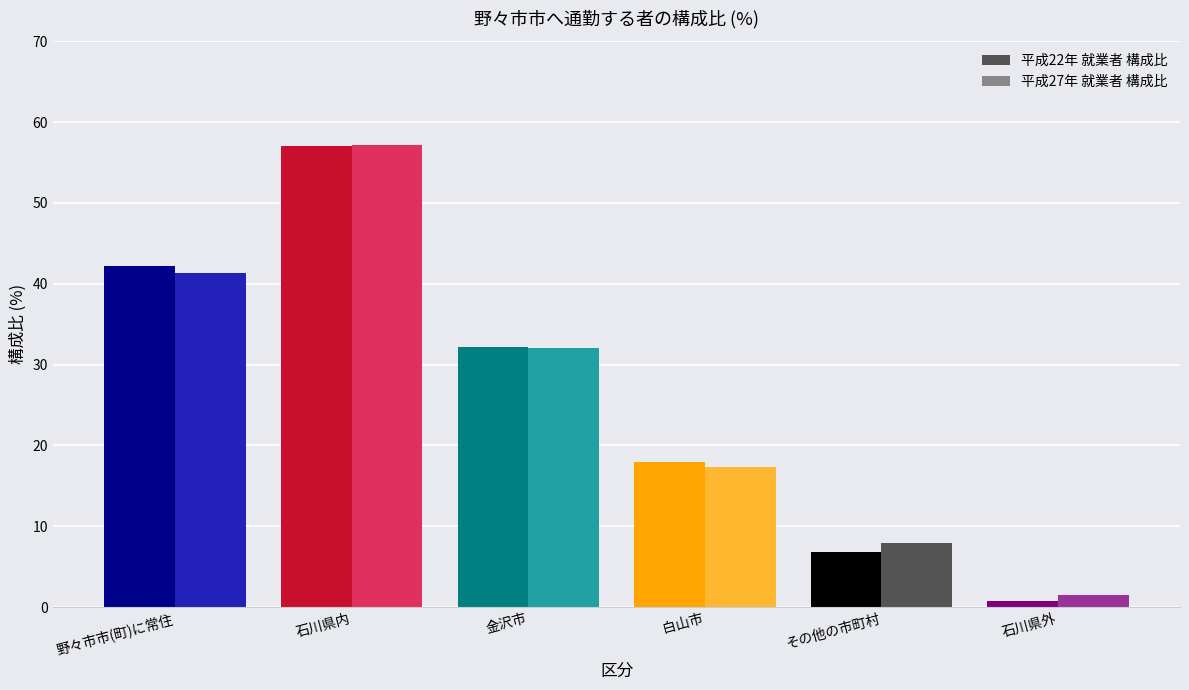

At which category is the sum across all series the highest?

石川県内